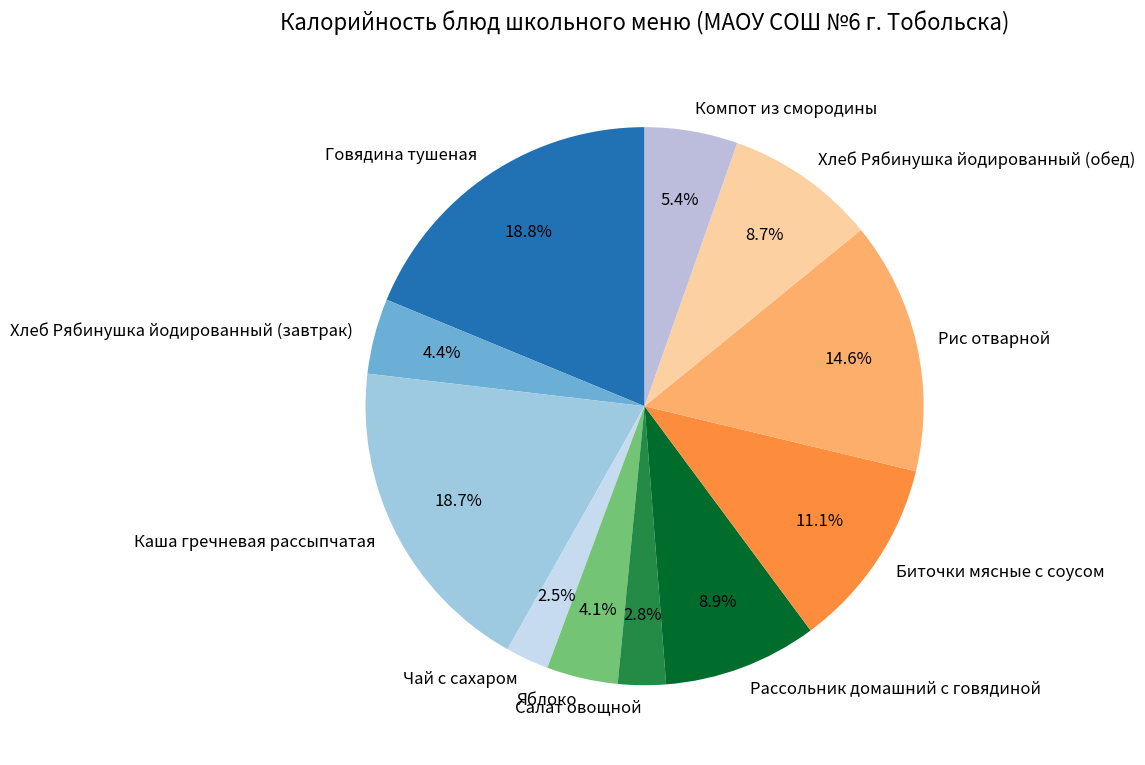

Which has a higher value, Каша гречневая рассыпчатая or Салат овощной?

Каша гречневая рассыпчатая